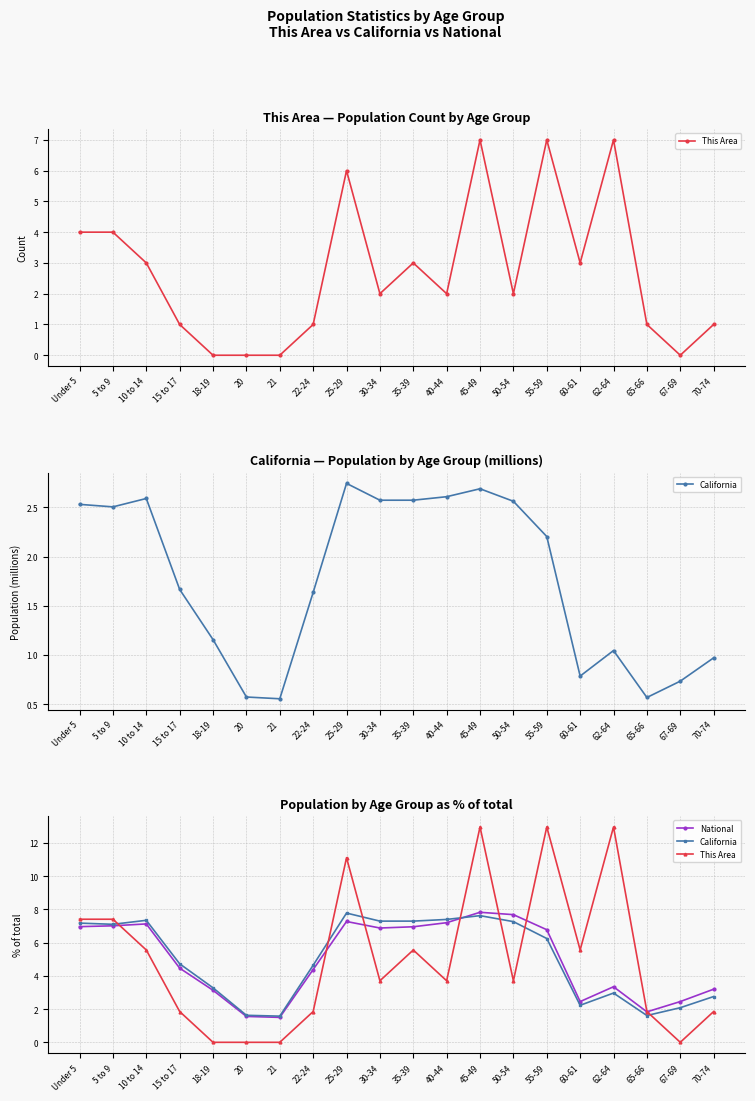

How many values in the California series exceed 6?

10